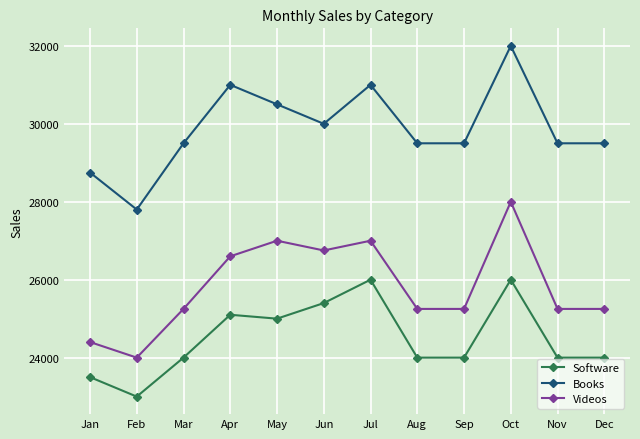

Rank the series at Dec from lowest to highest value.

Software, Videos, Books